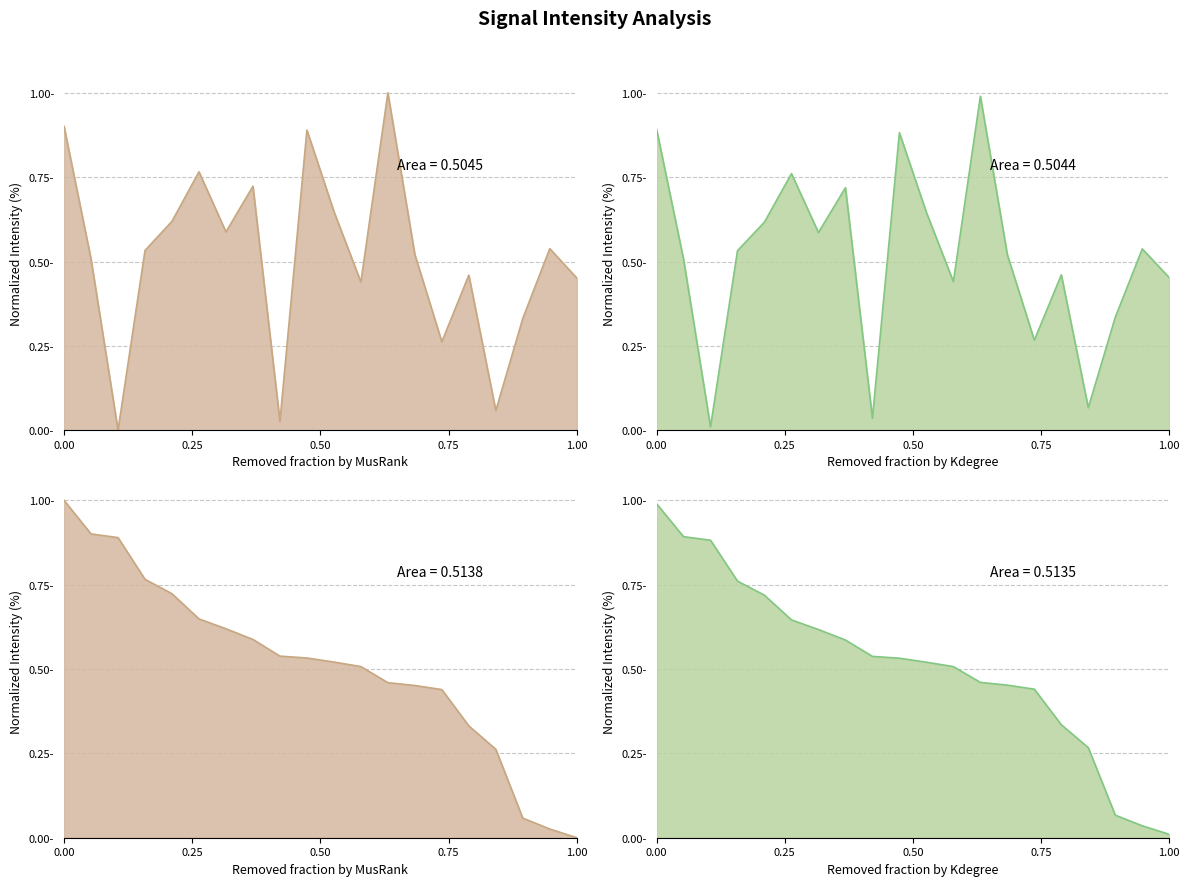

Count the number of data series in this chart.

1